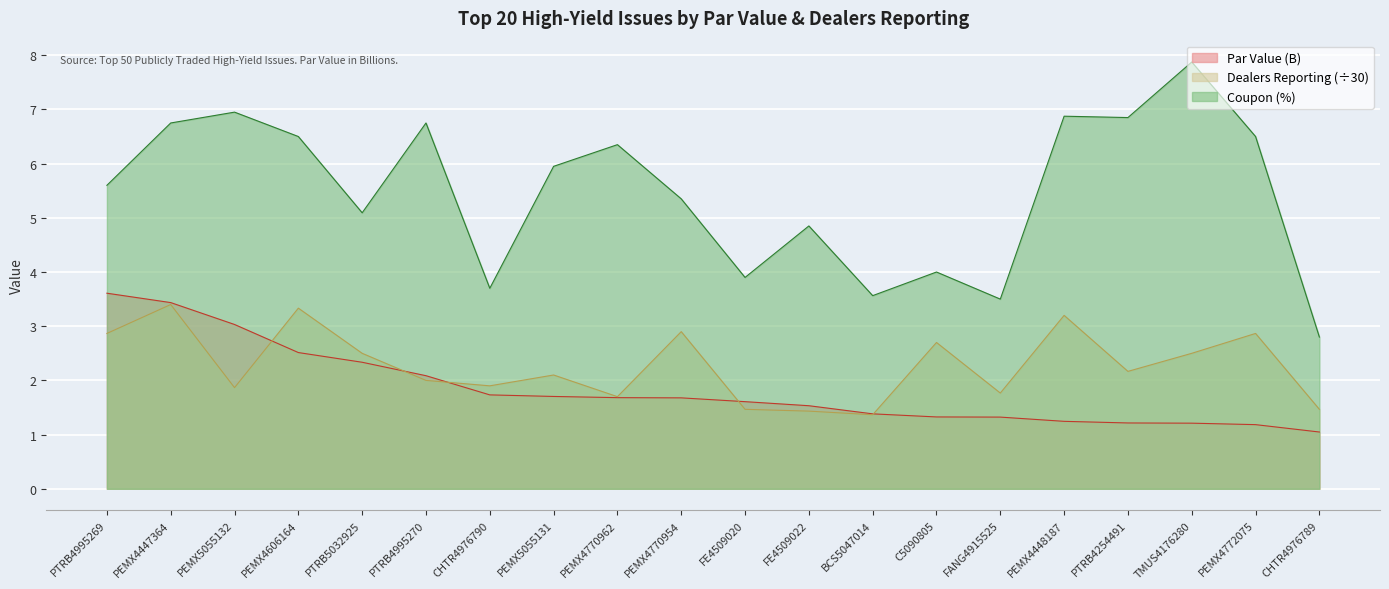

Between which two adjacent categories do Par Value (B) and Dealers Reporting first intersect?

PEMX5055132 and PEMX4606164